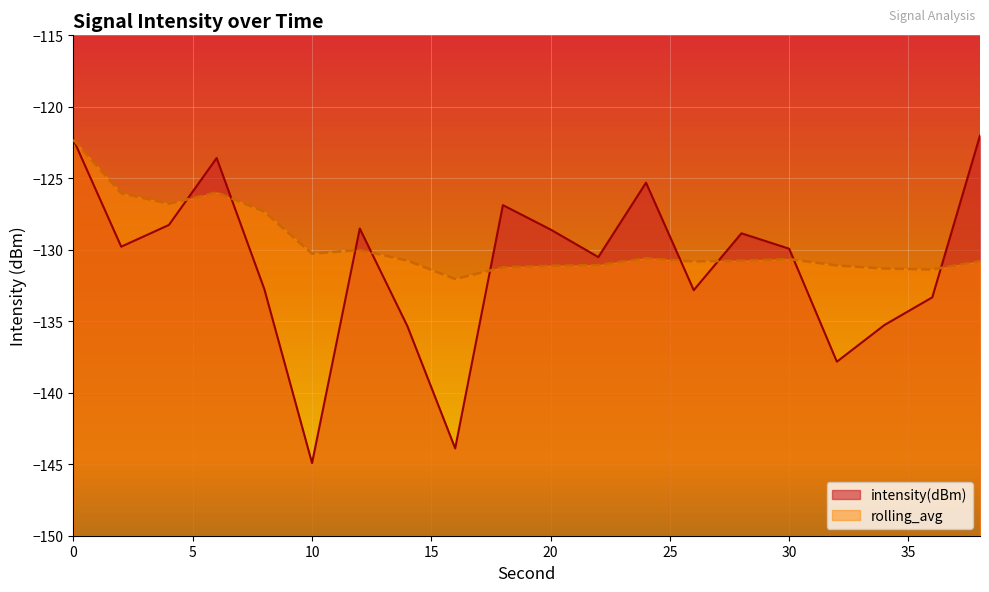

Between 0 and 4, which series saw the biggest shift?

intensity(dBm)